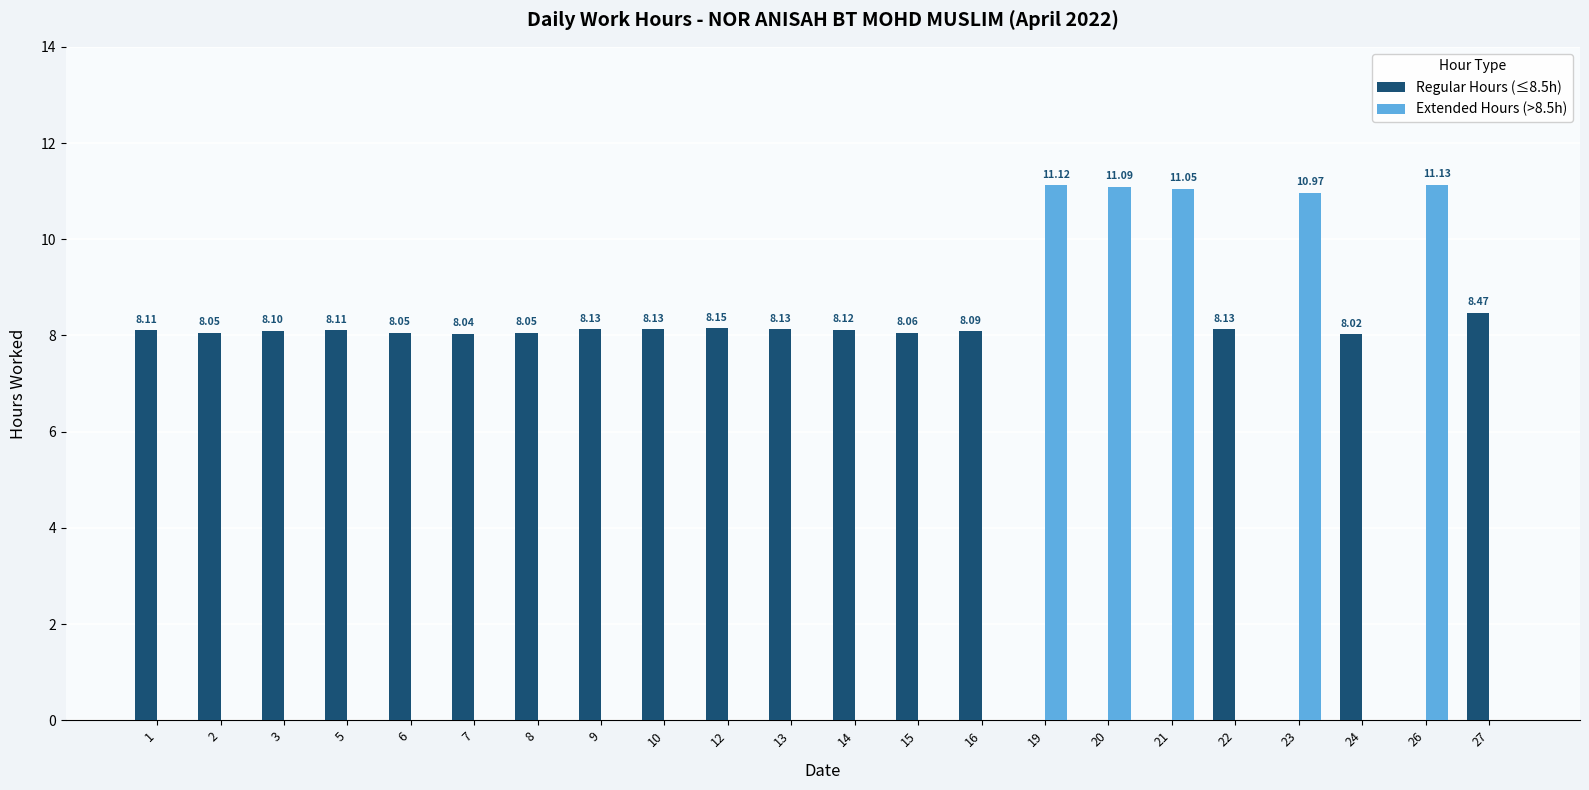

Which series has the largest total across all categories?

Regular Hours (≤8.5h)